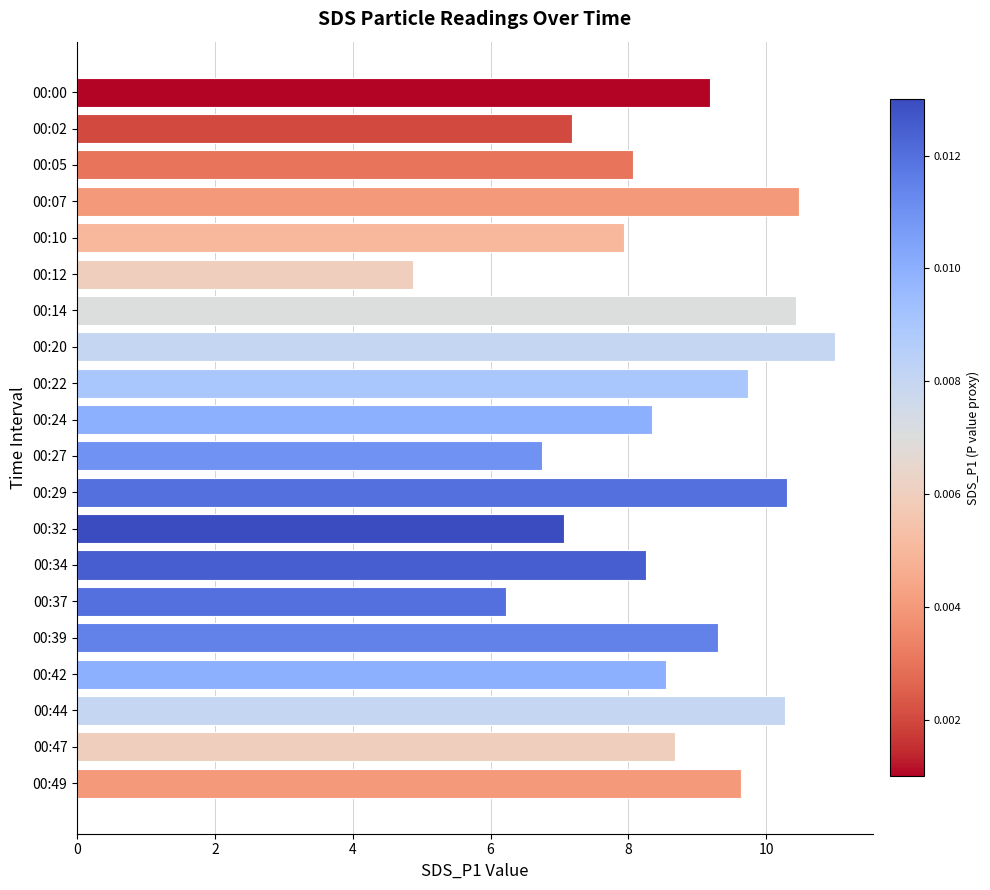

True or false: the data shows 8.2 at 00:34.

True